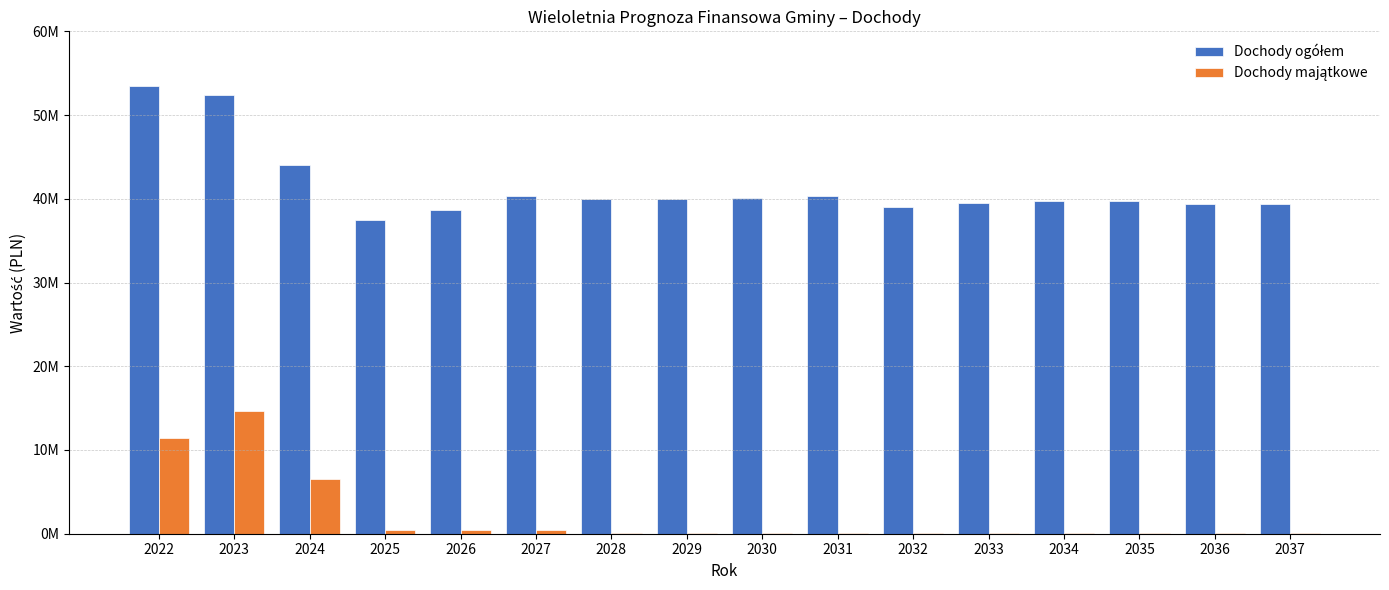

Reading right to left, list all the values displayed in this chart.

Dochody ogółem: 2037=39350000.0	2036=39350000.0	2035=39750000.0	2034=39750000.0	2033=39550000.0	2032=38980000.0	2031=40350000.0	2030=40150000.0	2029=39950000.0	2028=40020000.0	2027=40378000.0	2026=38700000.0	2025=37500000.0	2024=43989250.0	2023=52346920.0	2022=53492849.4
Dochody majątkowe: 2037=50000.0	2036=50000.0	2035=50000.0	2034=50000.0	2033=50000.0	2032=50000.0	2031=50000.0	2030=50000.0	2029=50000.0	2028=50000.0	2027=500000.0	2026=500000.0	2025=500000.0	2024=6525250.0	2023=14623350.0	2022=11390701.0